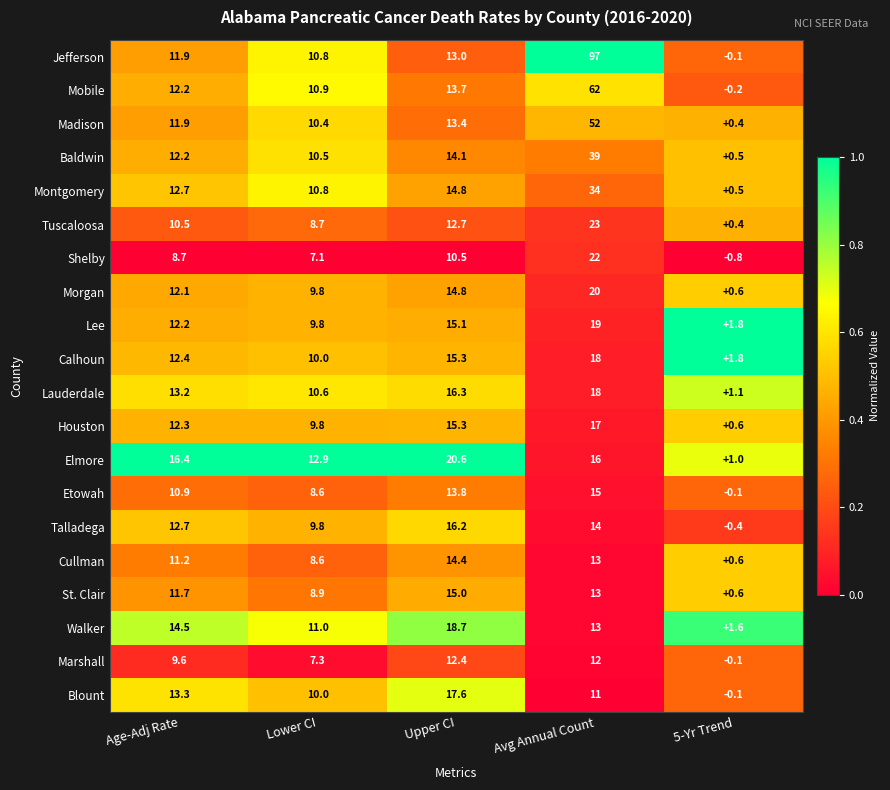

What is the total value across all series at Upper CI?

297.7